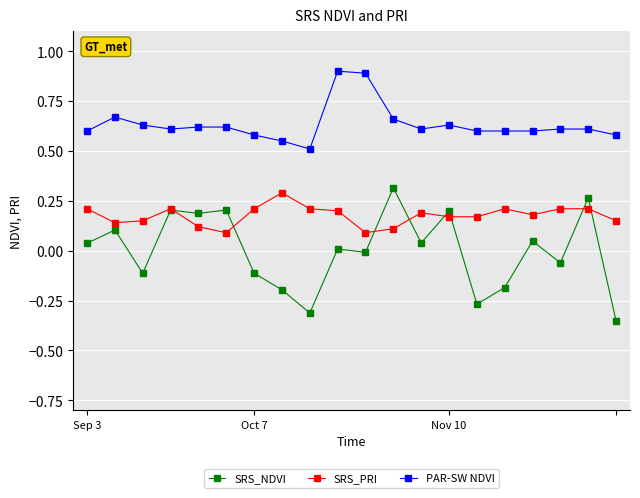

True or false: SRS_NDVI has more than 0 points higher than both neighbors.

True